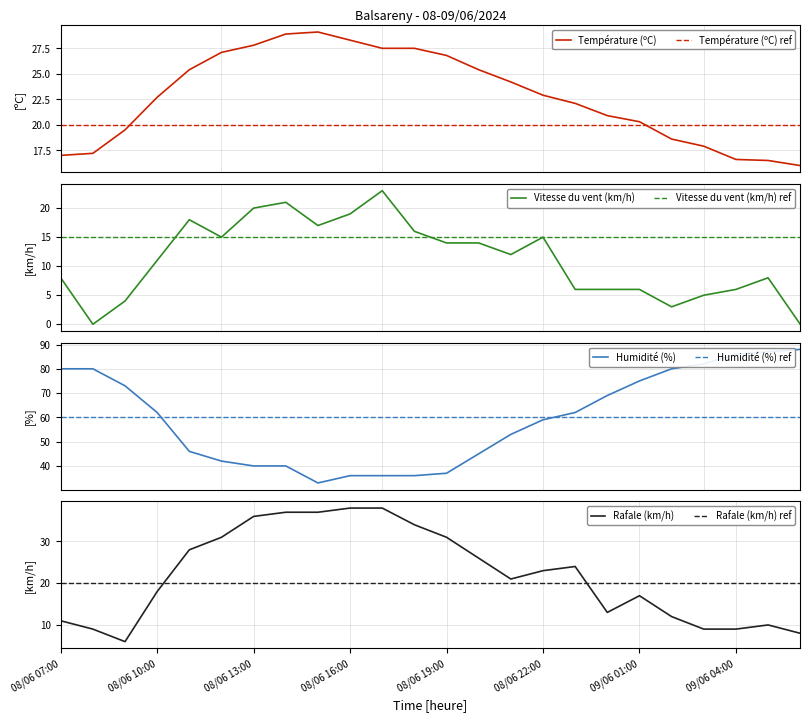

How many interior local valleys does the Vitesse du vent (km/h) series have?

5